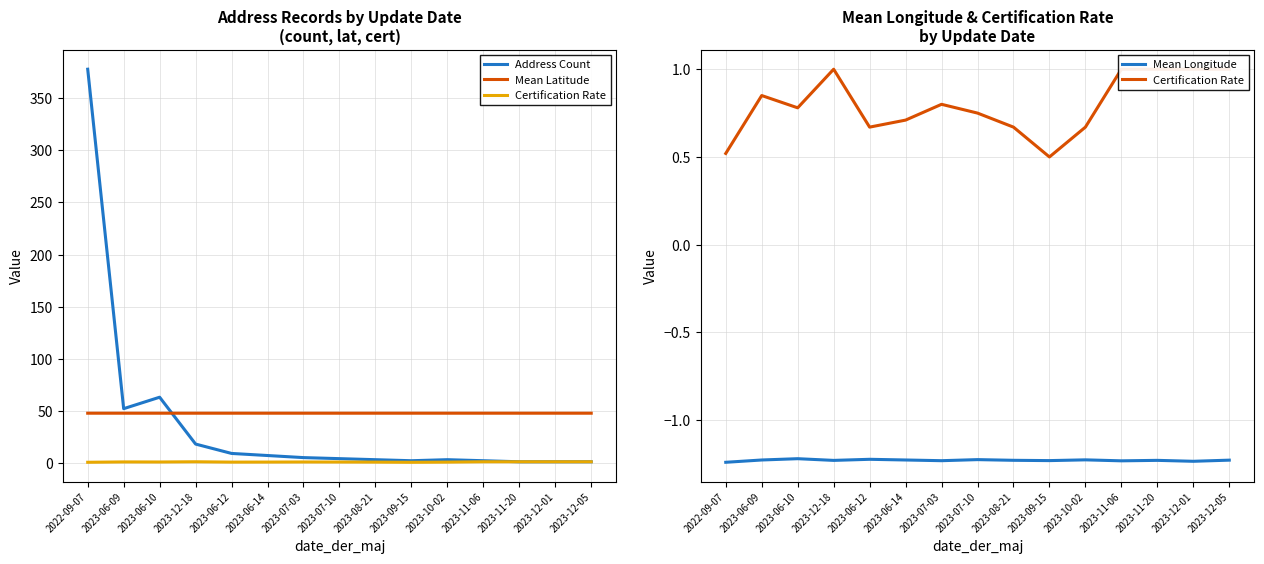

Where is Mean Latitude nearest to the value 47?

2023-06-10